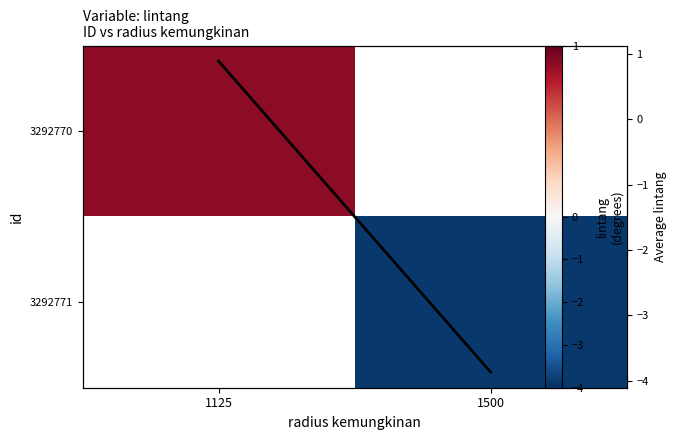

True or false: Average lintang per radius has a value of -3.9 at 1500.

True